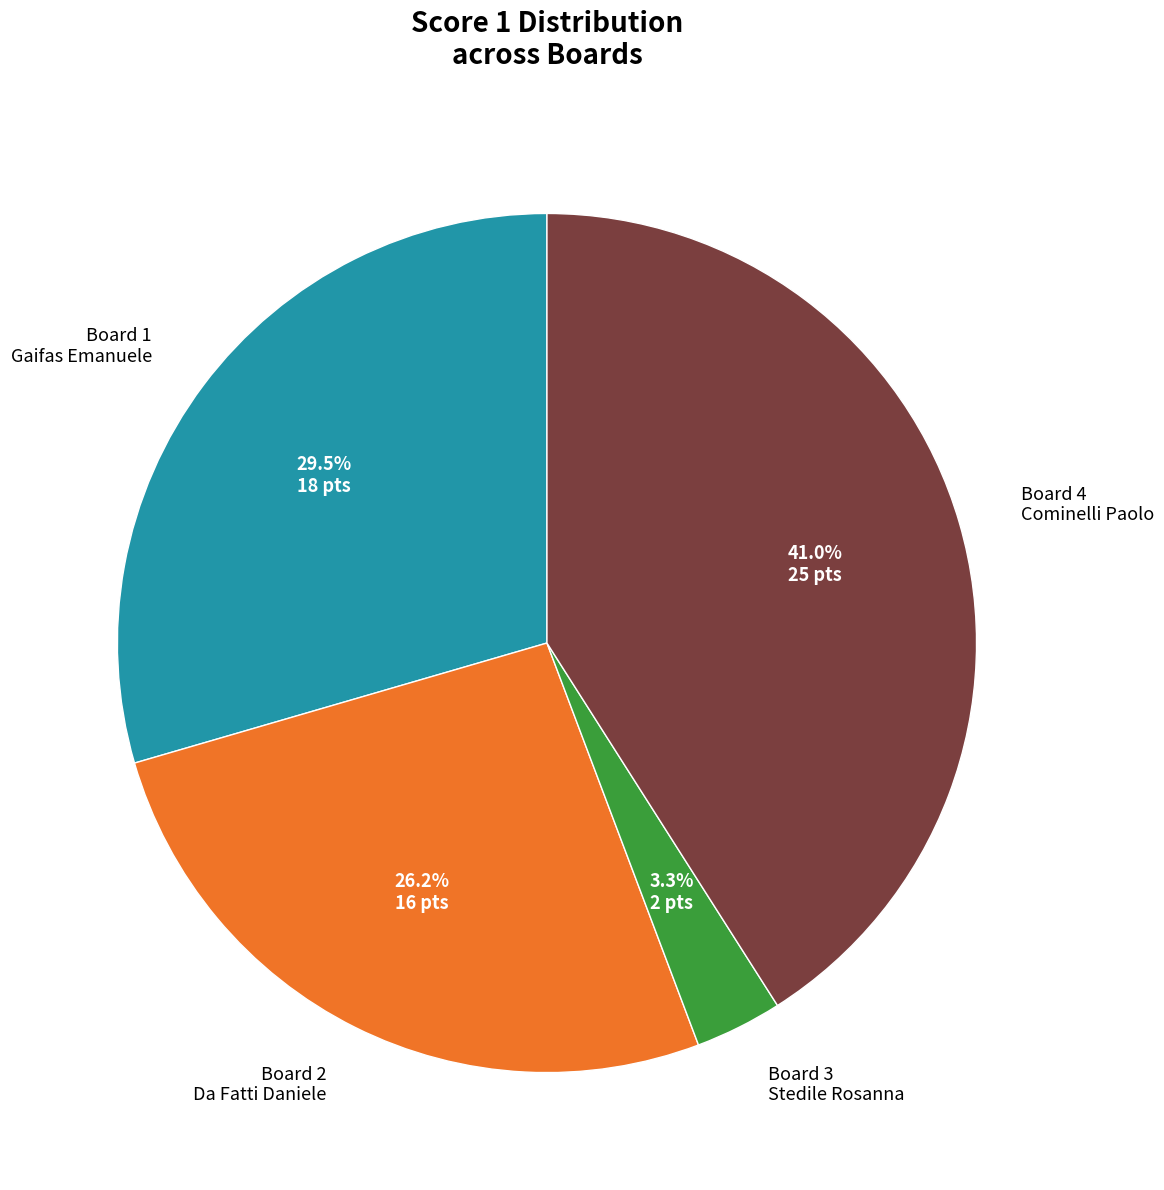

Rank the categories by value from highest to lowest.

Board 4 Cominelli Paolo, Board 1 Gaifas Emanuele, Board 2 Da Fatti Daniele, Board 3 Stedile Rosanna